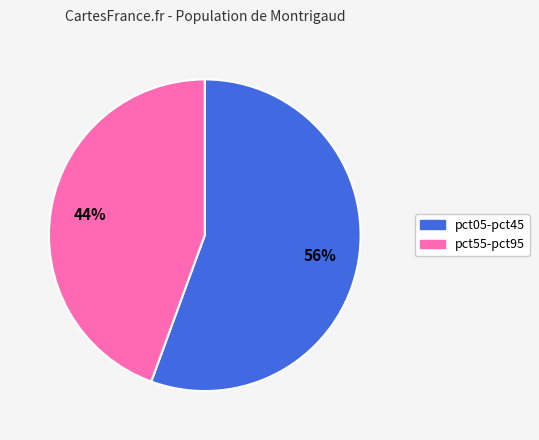

Is there a majority slice in this chart?

Yes